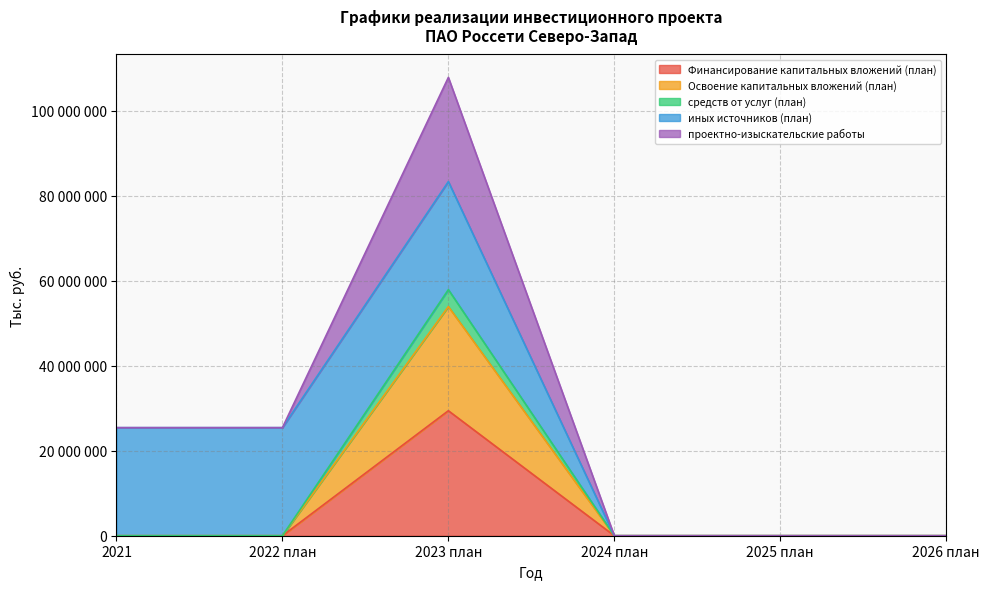

Does the chart display data point markers on the line(s)?

No